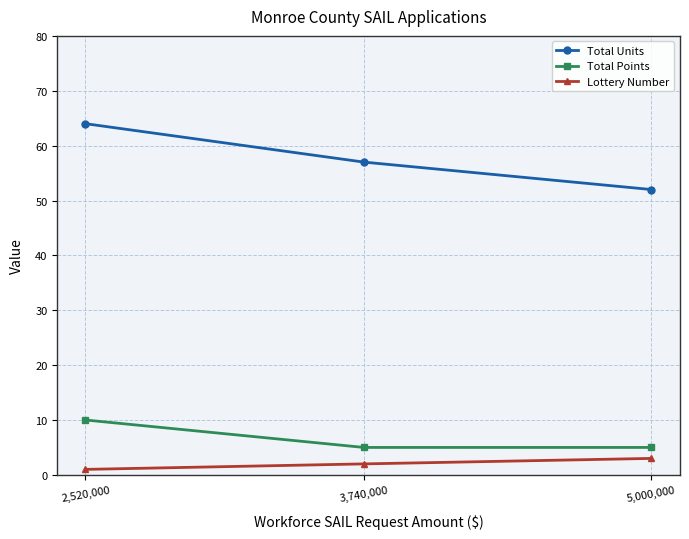

How many lines are shown in the chart?

3